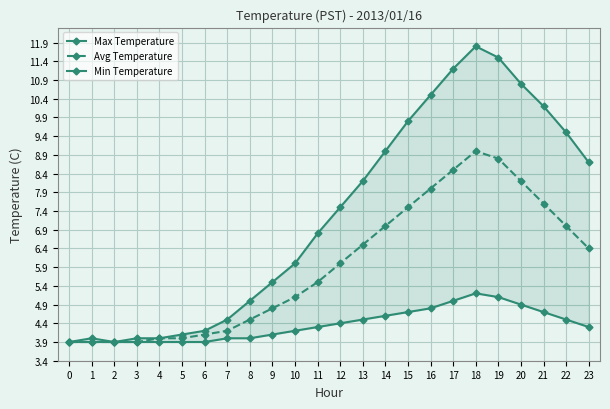

List the series in order of their overall mean, highest first.

Max Temperature, Avg Temperature, Min Temperature